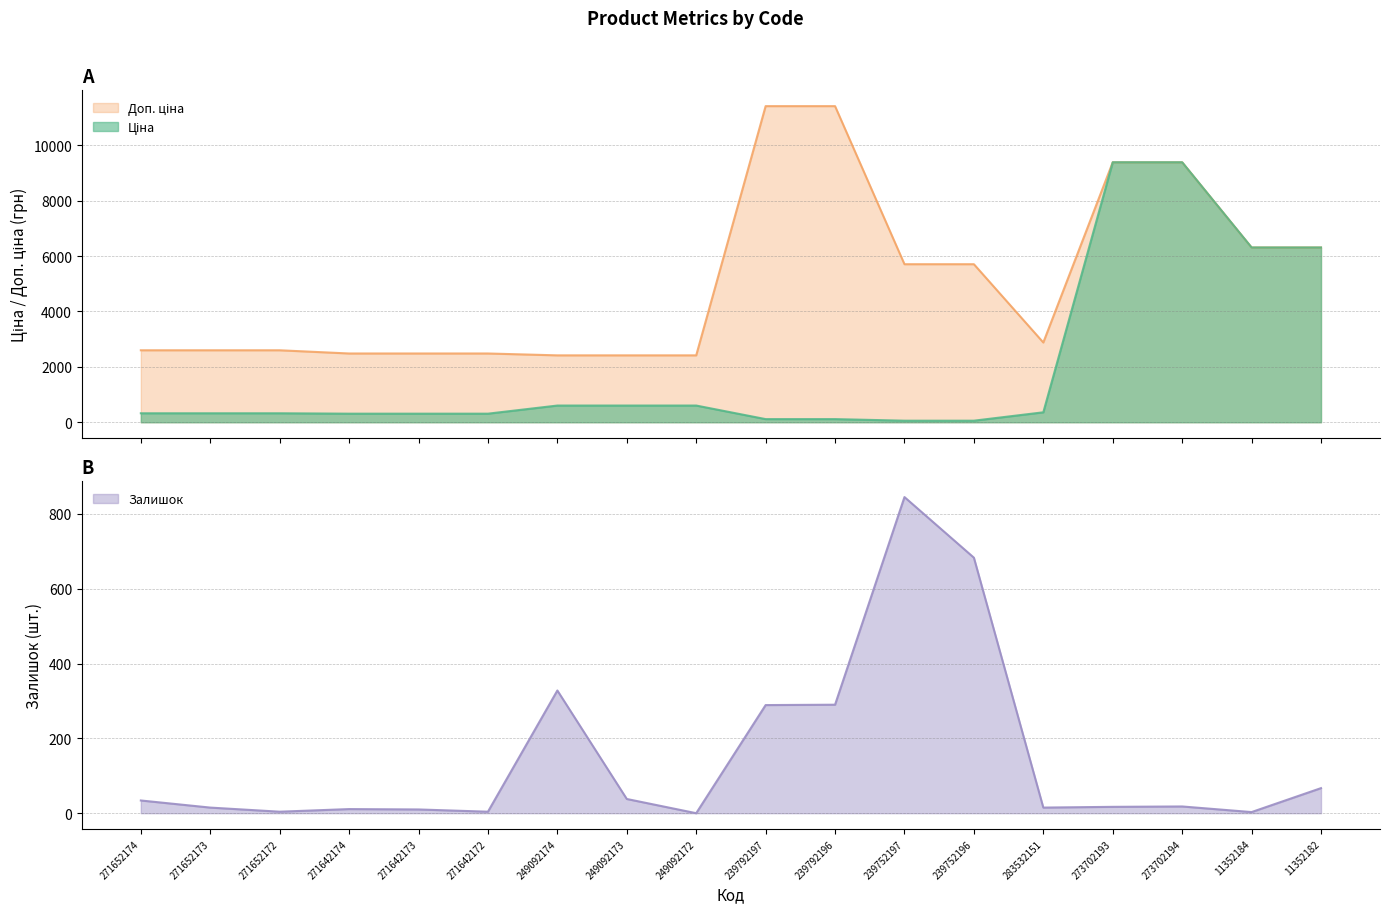

What is the label of the 5th point from the left?

271642173